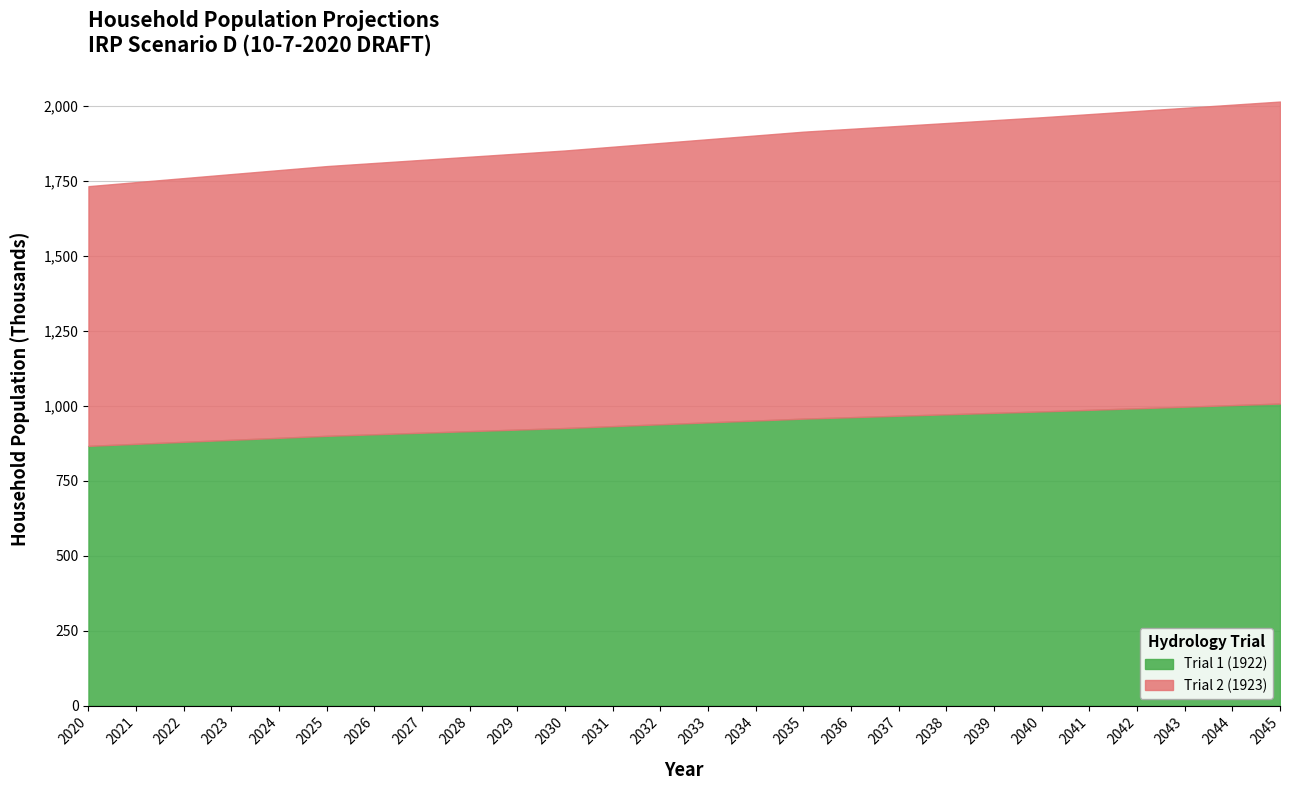

Which series has the largest total across all categories?

Trial 1 (1922)